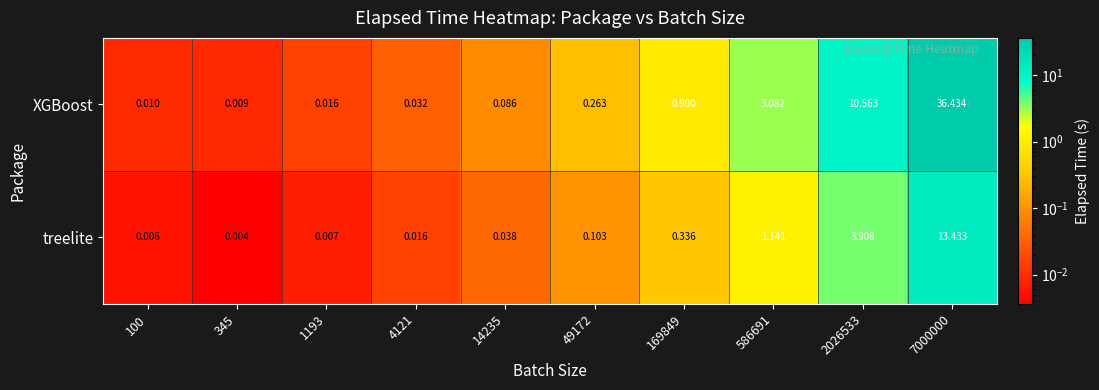

How many categories are shown in the chart?

10